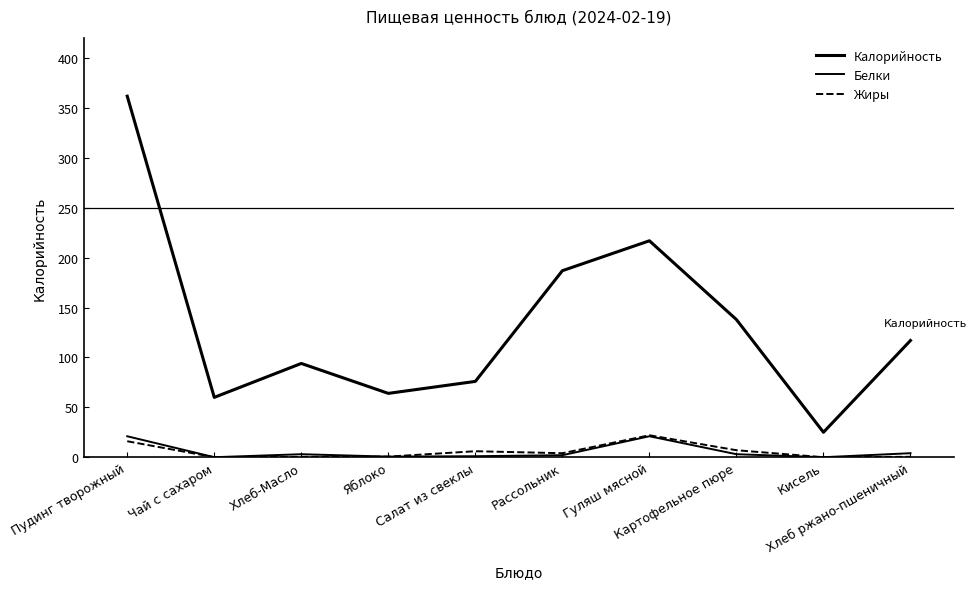

What is the difference between the maximum and minimum values in the Калорийность series?

337.0